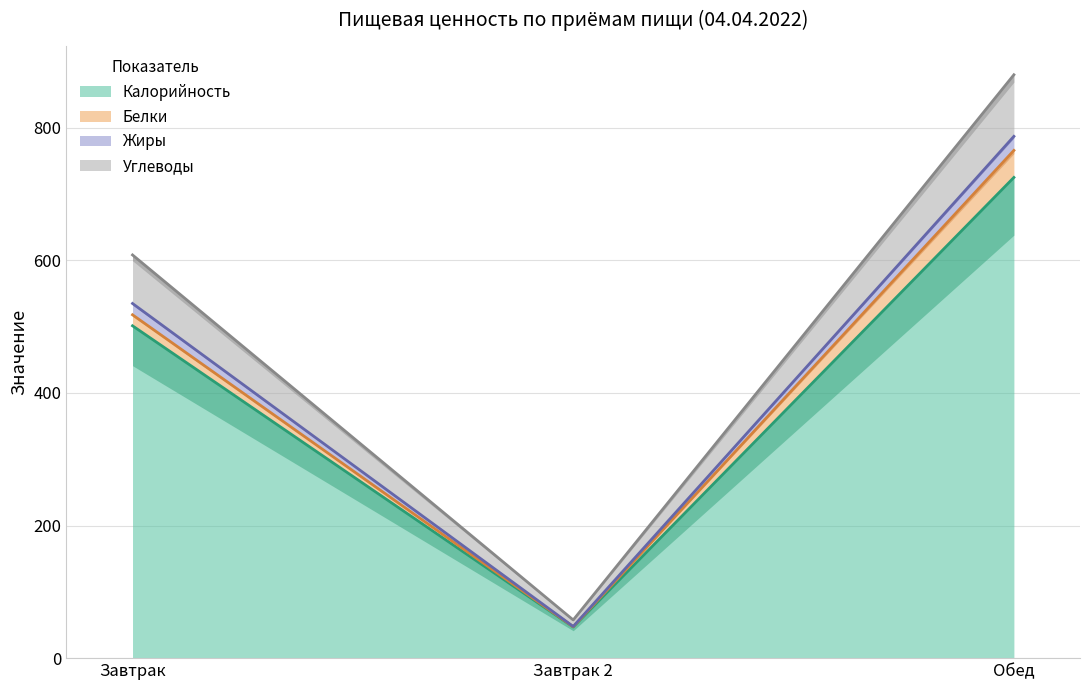

At which label is Калорийность closest to 386?

Завтрак